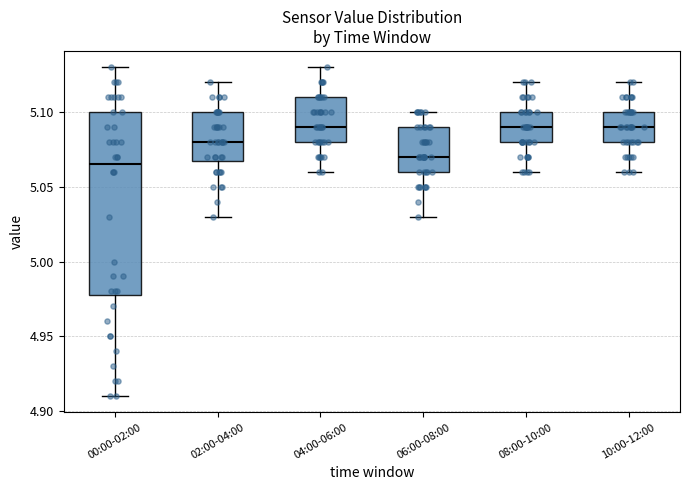

Reading left to right, transcribe this box plot: for each box, give where its median line is, the range the box spans, and where its two whiskers end, as read against the y-axis. The values are not printed on the chart, so give them approximately, as read against the axis.

00:00-02:00: median 5.065, box 4.980 to 5.100, whiskers 4.910 to 5.130
02:00-04:00: median 5.080, box 5.070 to 5.100, whiskers 5.030 to 5.120
04:00-06:00: median 5.090, box 5.080 to 5.110, whiskers 5.060 to 5.130
06:00-08:00: median 5.070, box 5.060 to 5.090, whiskers 5.030 to 5.100
08:00-10:00: median 5.090, box 5.080 to 5.100, whiskers 5.060 to 5.120
10:00-12:00: median 5.090, box 5.080 to 5.100, whiskers 5.060 to 5.120